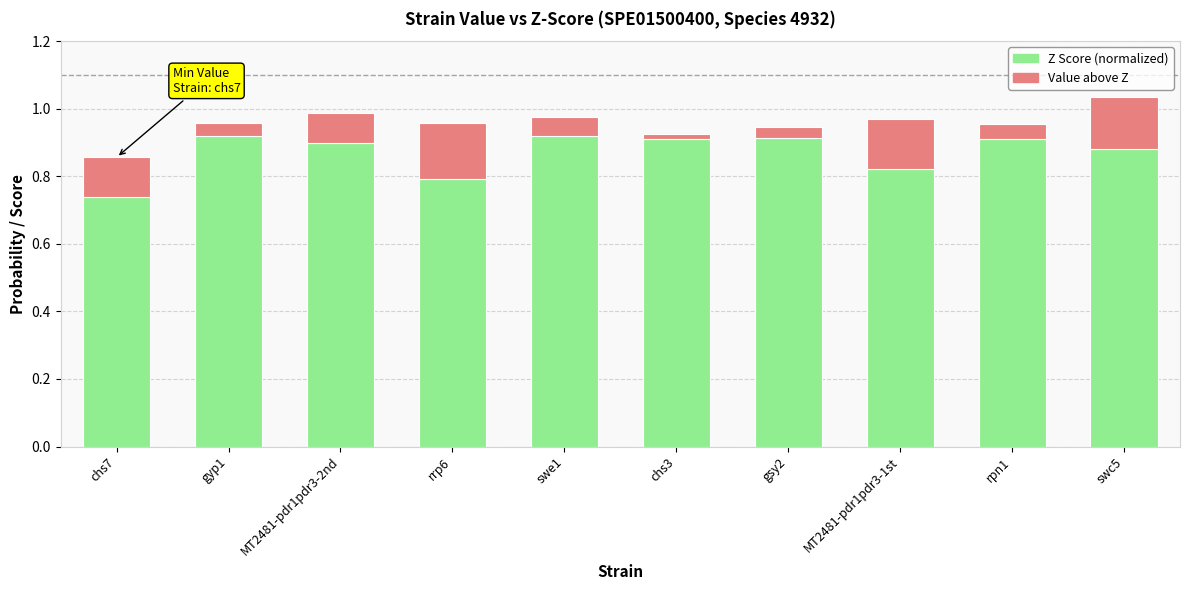

What is the total value across all series at swe1?

1.0